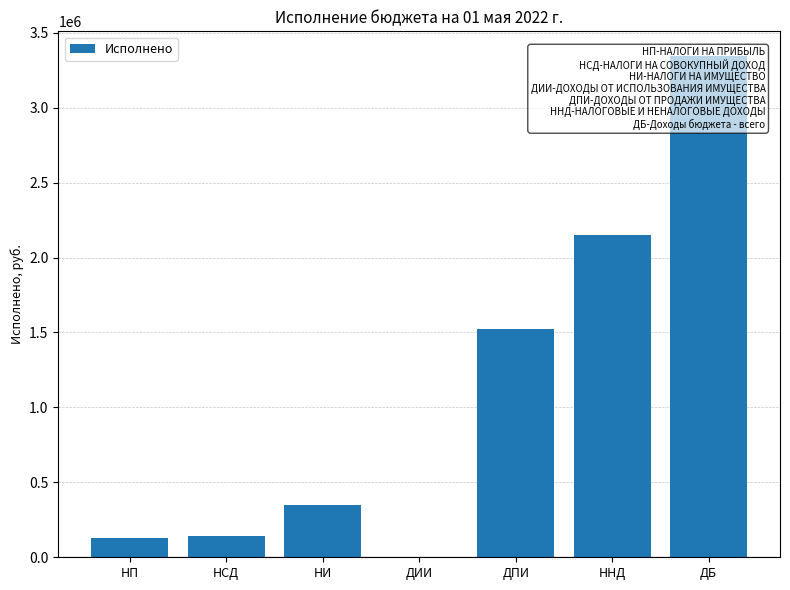

Which label corresponds to the smallest value in the chart?

ДИИ